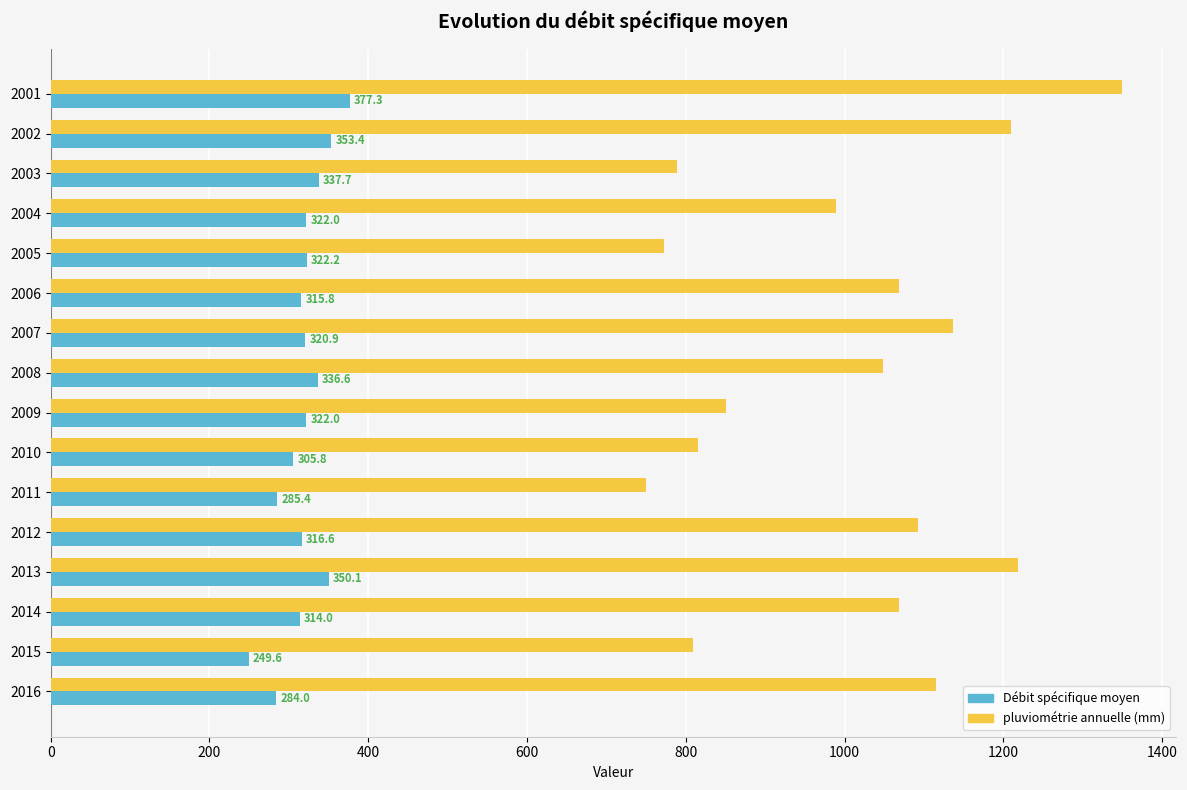

Rank the series by their maximum value, from highest to lowest.

pluviométrie annuelle (mm), Débit spécifique moyen